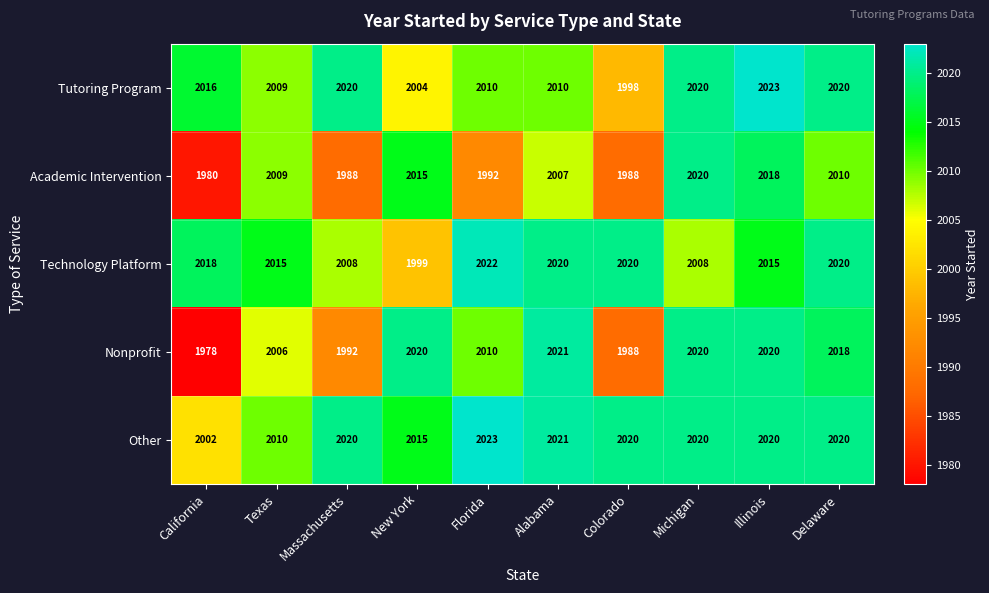

What is the spread (max minus min) of values at Delaware?

10